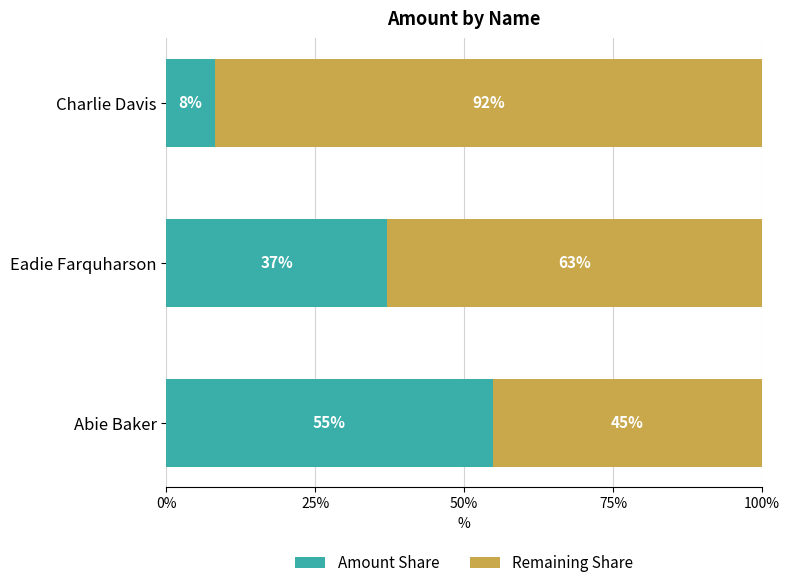

What are all the series names shown in the legend?

Amount Share, Remaining Share